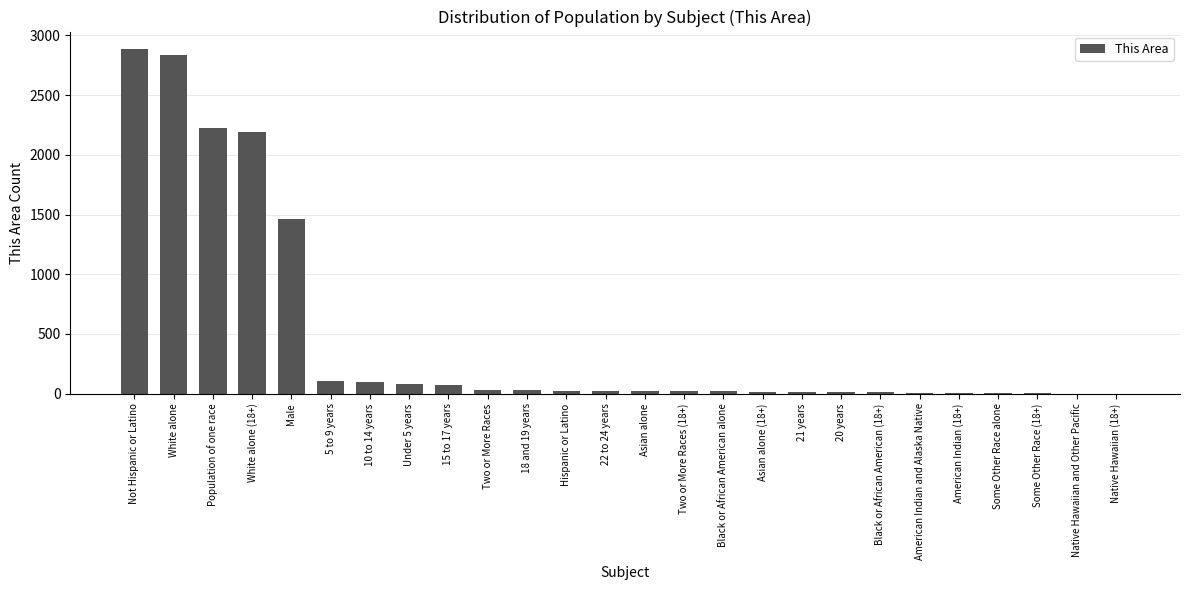

True or false: the data shows 813 at White alone.

False